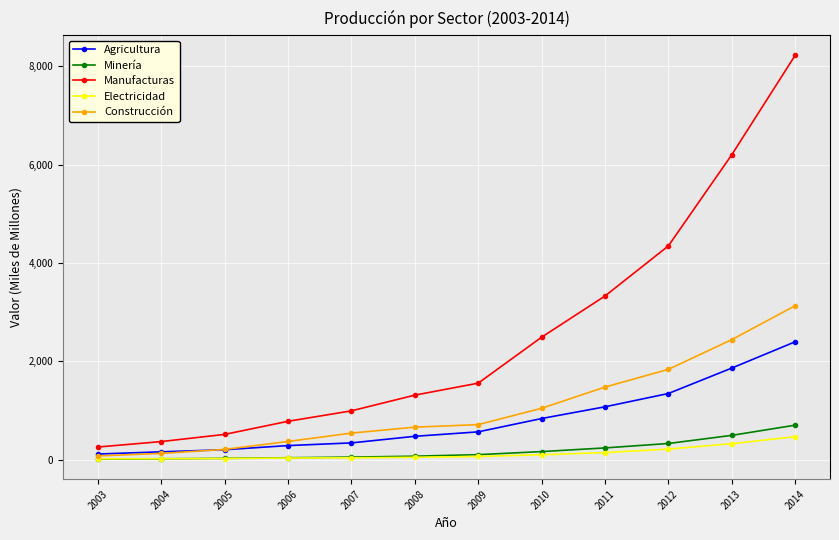

At which category does the chart reach its peak across all series?

2014